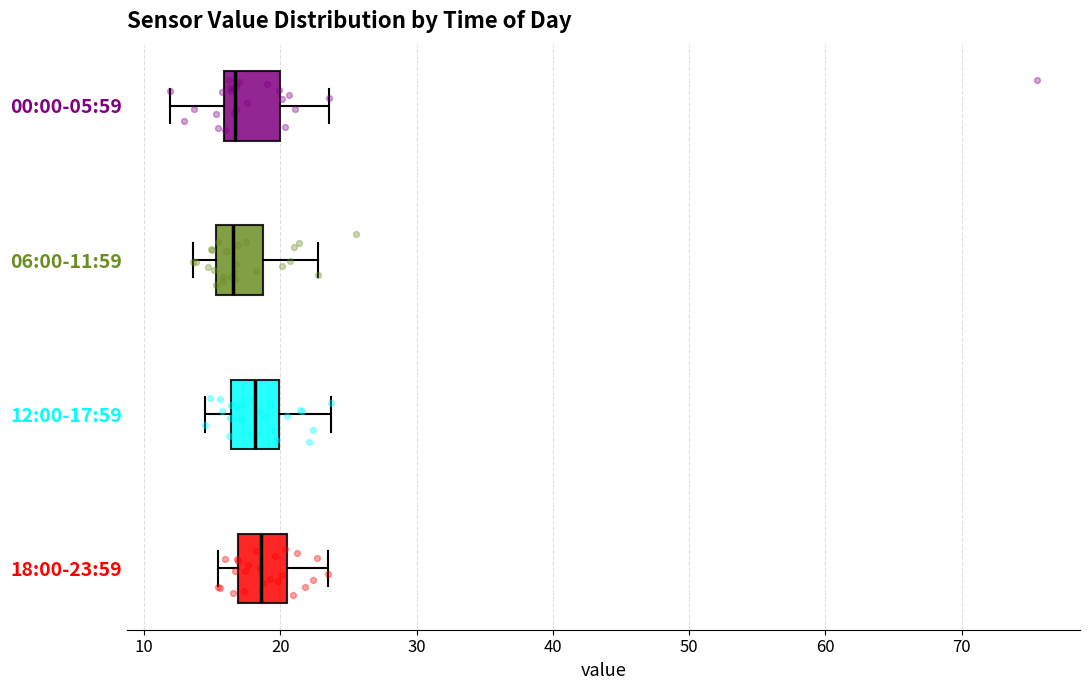

Reading bottom to top, read every box against the x-axis: the position of its median line, the range the box covers, and the ends of its whiskers. The values are not printed on the chart, so give them approximately, as read against the axis.

18:00-23:59: median 19, box 17 to 20, whiskers 15 to 24
12:00-17:59: median 18, box 16 to 20, whiskers 15 to 24
06:00-11:59: median 17, box 15 to 19, whiskers 14 to 23
00:00-05:59: median 17, box 16 to 20, whiskers 12 to 24